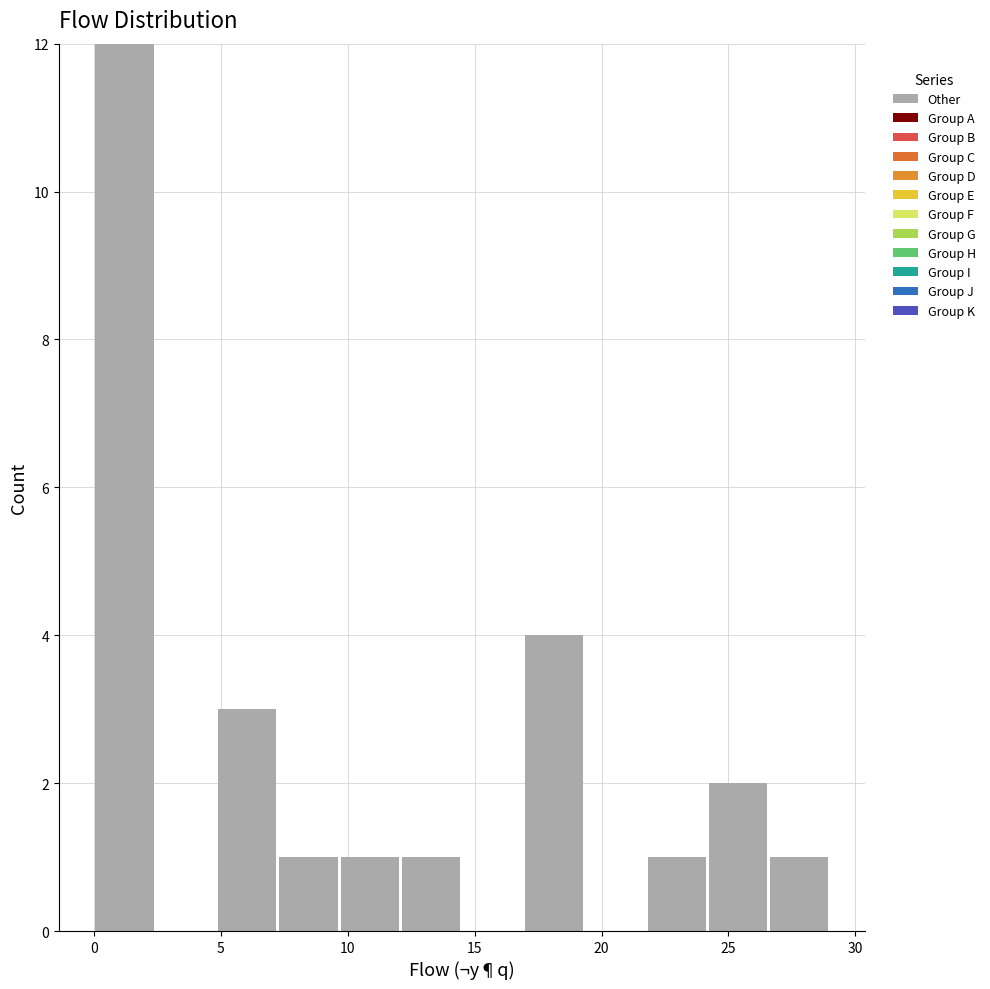

Reading left to right, transcribe this chart: for each bar, give the range it covers on the x-axis and its height. Neither the bar edges nor the heights are printed on the chart, so give them approximately, as read against the axes.

0.0 to 2.5: 12
2.5 to 5.0: 0
5.0 to 7.5: 3
7.5 to 9.5: 1
9.5 to 12.0: 1
12.0 to 14.5: 1
14.5 to 17.0: 0
17.0 to 19.5: 4
19.5 to 22.0: 0
22.0 to 24.0: 1
24.0 to 26.5: 2
26.5 to 29.0: 1